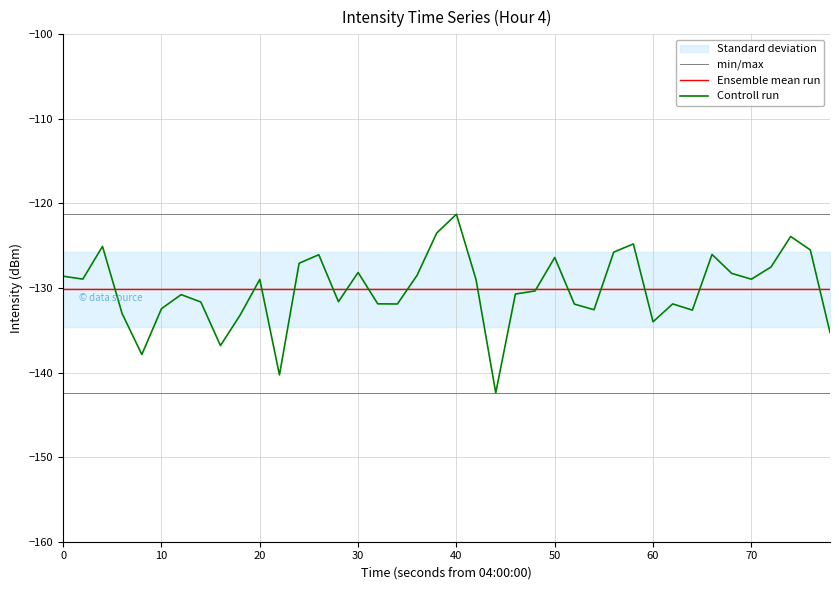

What is the maximum value for Controll run?

-121.3